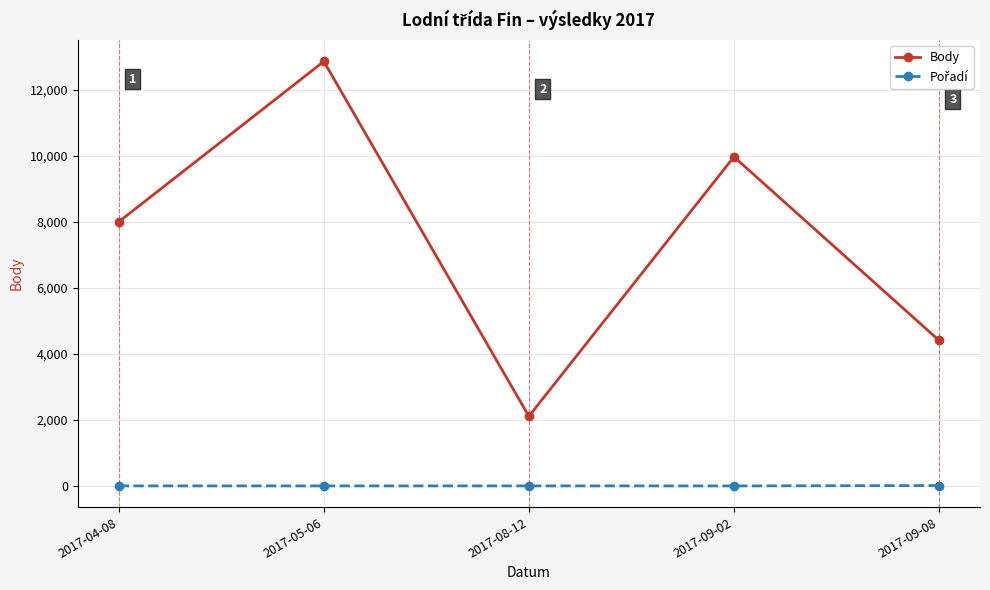

Does the chart have visible grid lines?

Yes